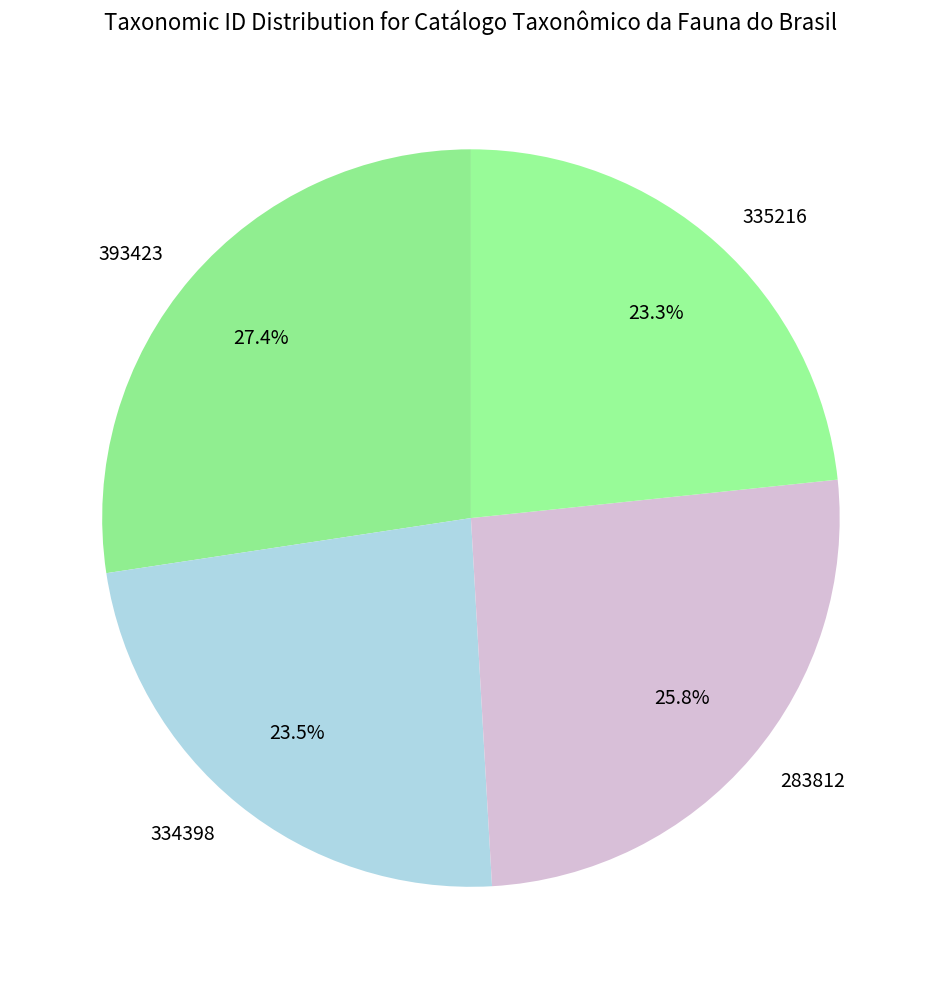

To the nearest percent, what is the combined percentage of 283812 and 335216?

49%